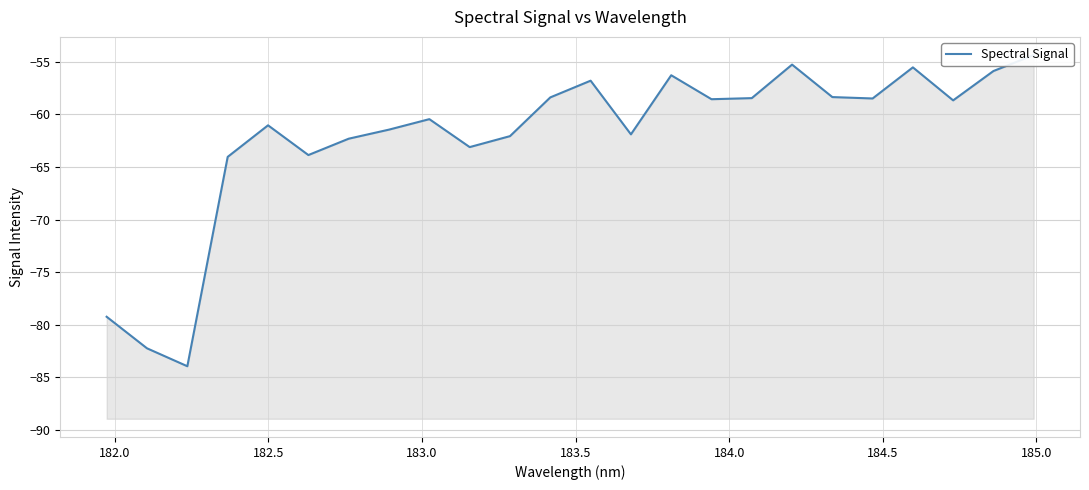

True or false: there are more than 2 points higher than both neighbors.

True